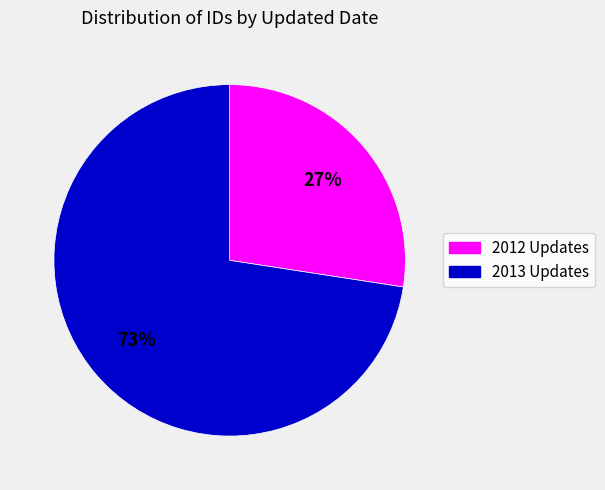

To the nearest percent, what is the average slice percentage?

50%